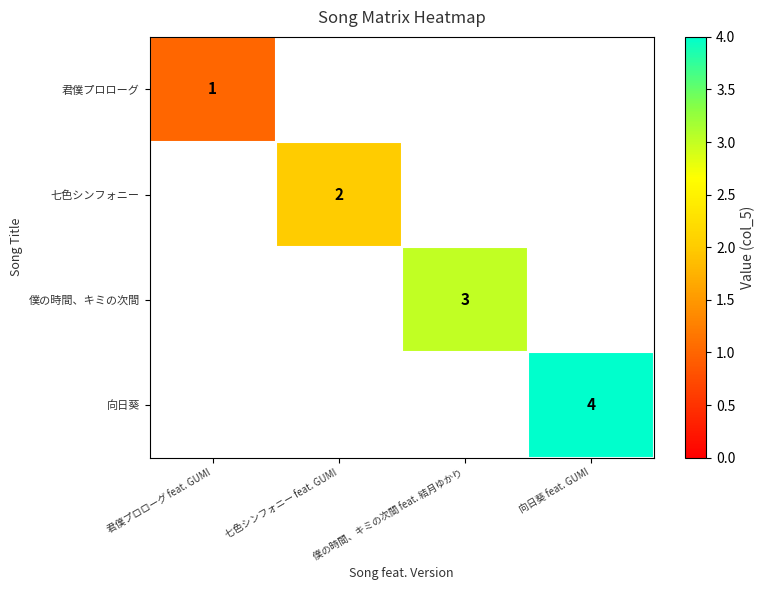

The 僕の時間、キミの次間 series shows 3 at 僕の時間、キミの次間 feat. 結月ゆかり. True or false?

True